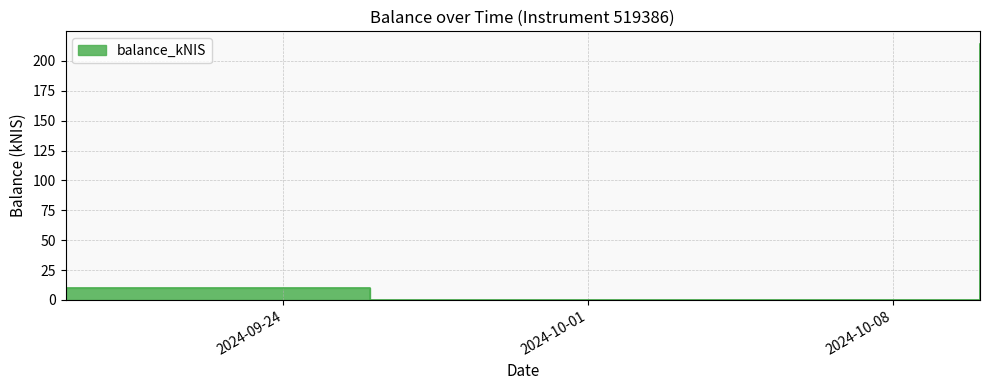

What is the change in value from 2024-09-19 to 2024-09-26?

-10.1